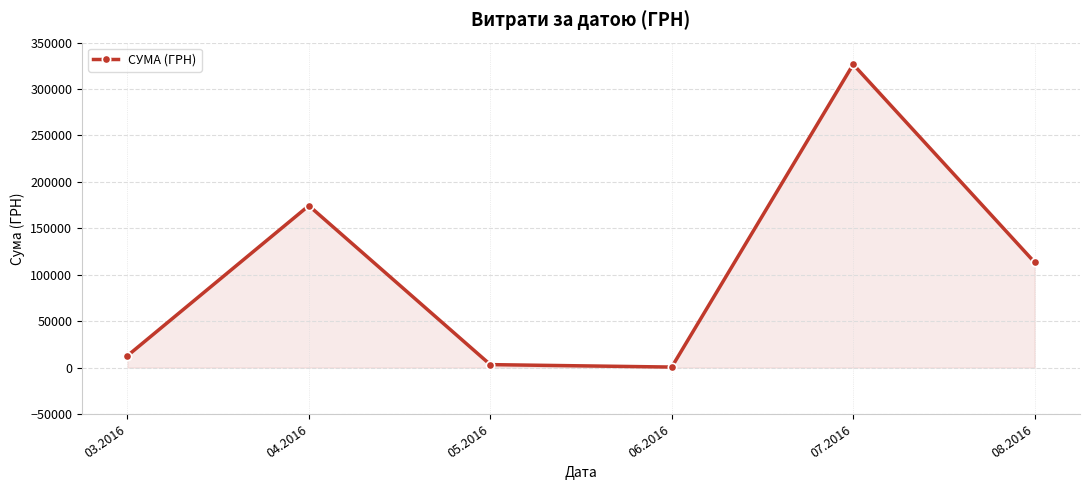

How many interior local valleys (lower than both neighbors) does the data have?

1